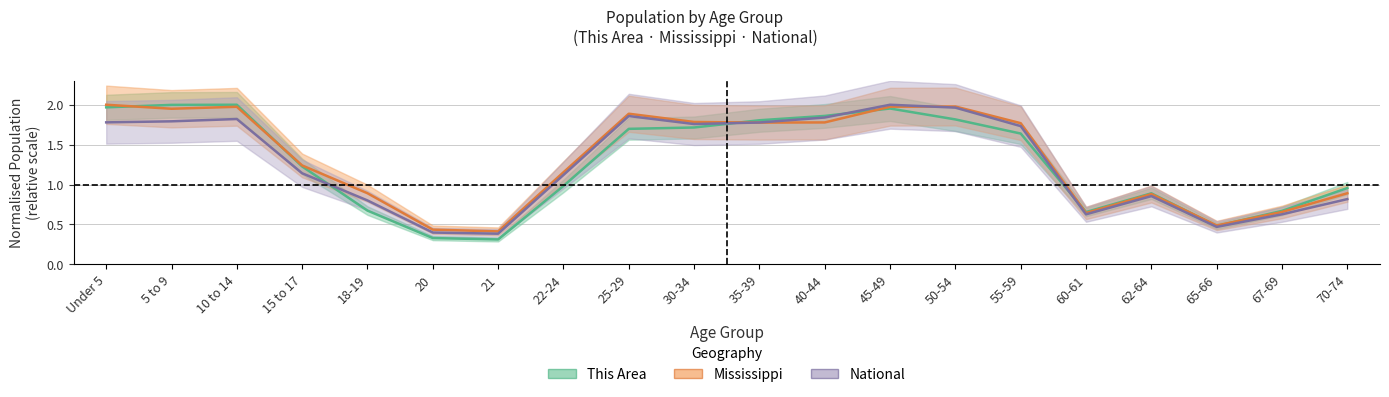

Reading right to left, extract all data points from this chart.

This Area: 1.0	0.7	0.5	0.9	0.7	1.6	1.8	2.0	1.9	1.8	1.7	1.7	1.0	0.3	0.3	0.7	1.2	2.0	2.0	2.0
Mississippi: 0.9	0.7	0.5	0.9	0.6	1.8	2.0	2.0	1.8	1.8	1.8	1.9	1.2	0.4	0.4	0.9	1.2	2.0	1.9	2.0
National: 0.8	0.6	0.5	0.9	0.6	1.7	2.0	2.0	1.8	1.8	1.8	1.9	1.1	0.4	0.4	0.8	1.1	1.8	1.8	1.8